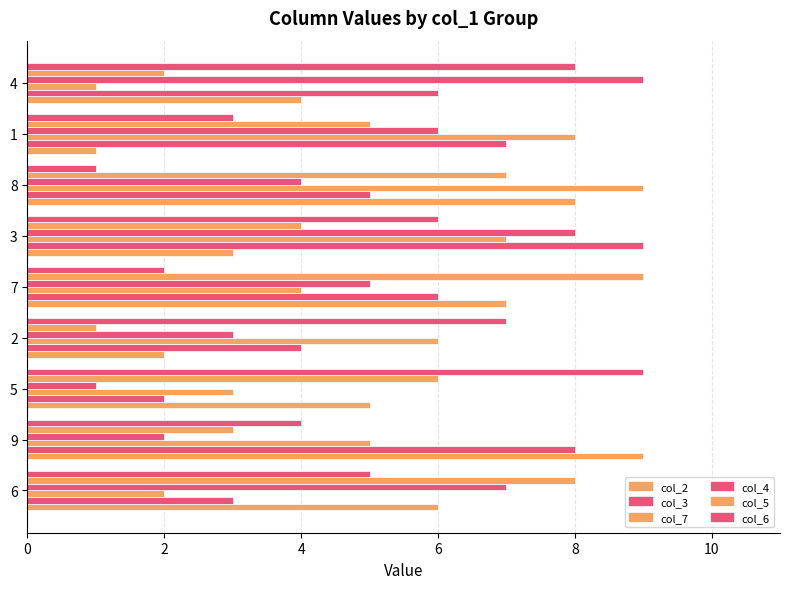

How many data points in col_4 are less than 5?

4